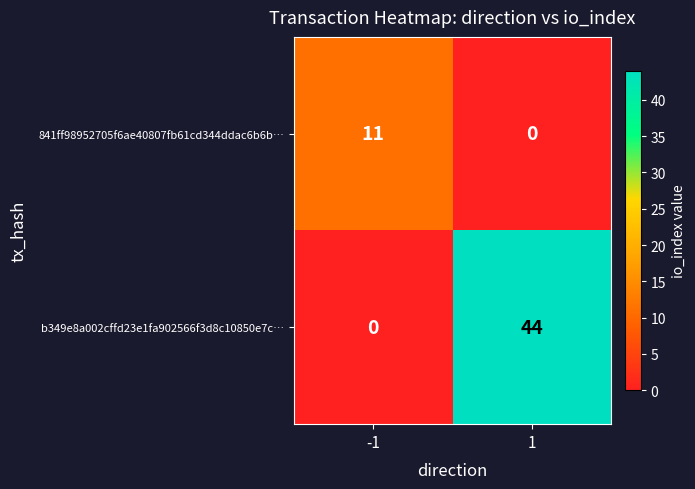

Is the value of b349e8a002cffd23e1fa902566f3d8c10850e7c… at 1 greater than the value of 841ff98952705f6ae40807fb61cd344ddac6b6b… at 1?

Yes